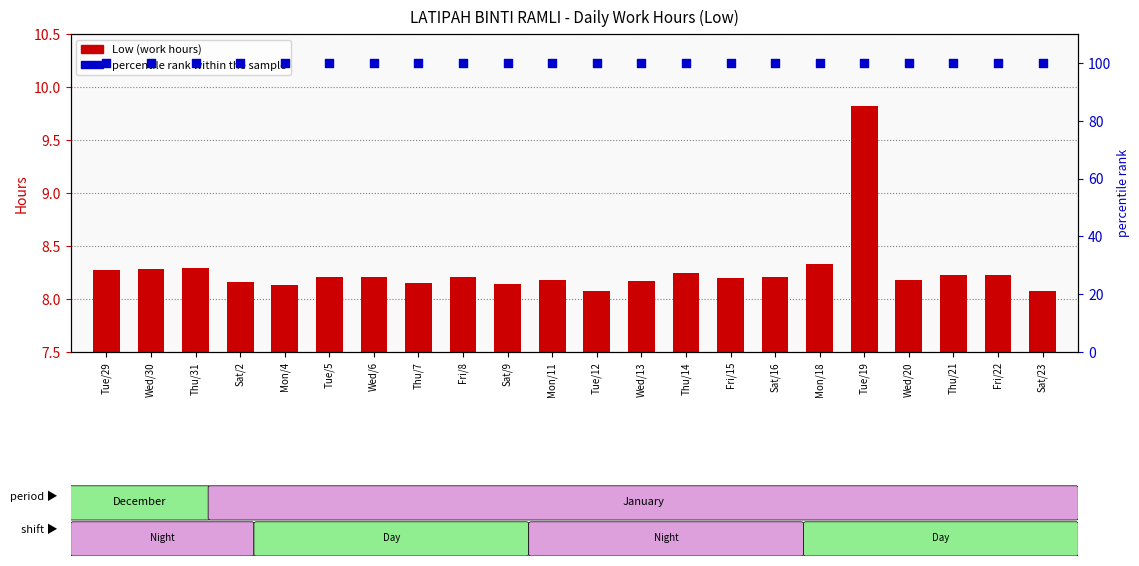

Which series has the largest total across all categories?

percentile rank within the sample